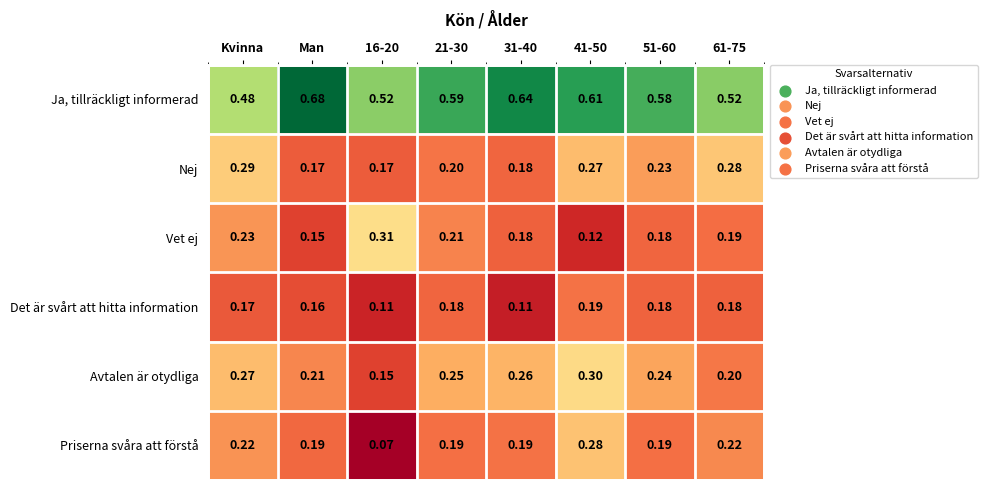

Which category has the highest value in the Ja, tillräckligt informerad series?

Man